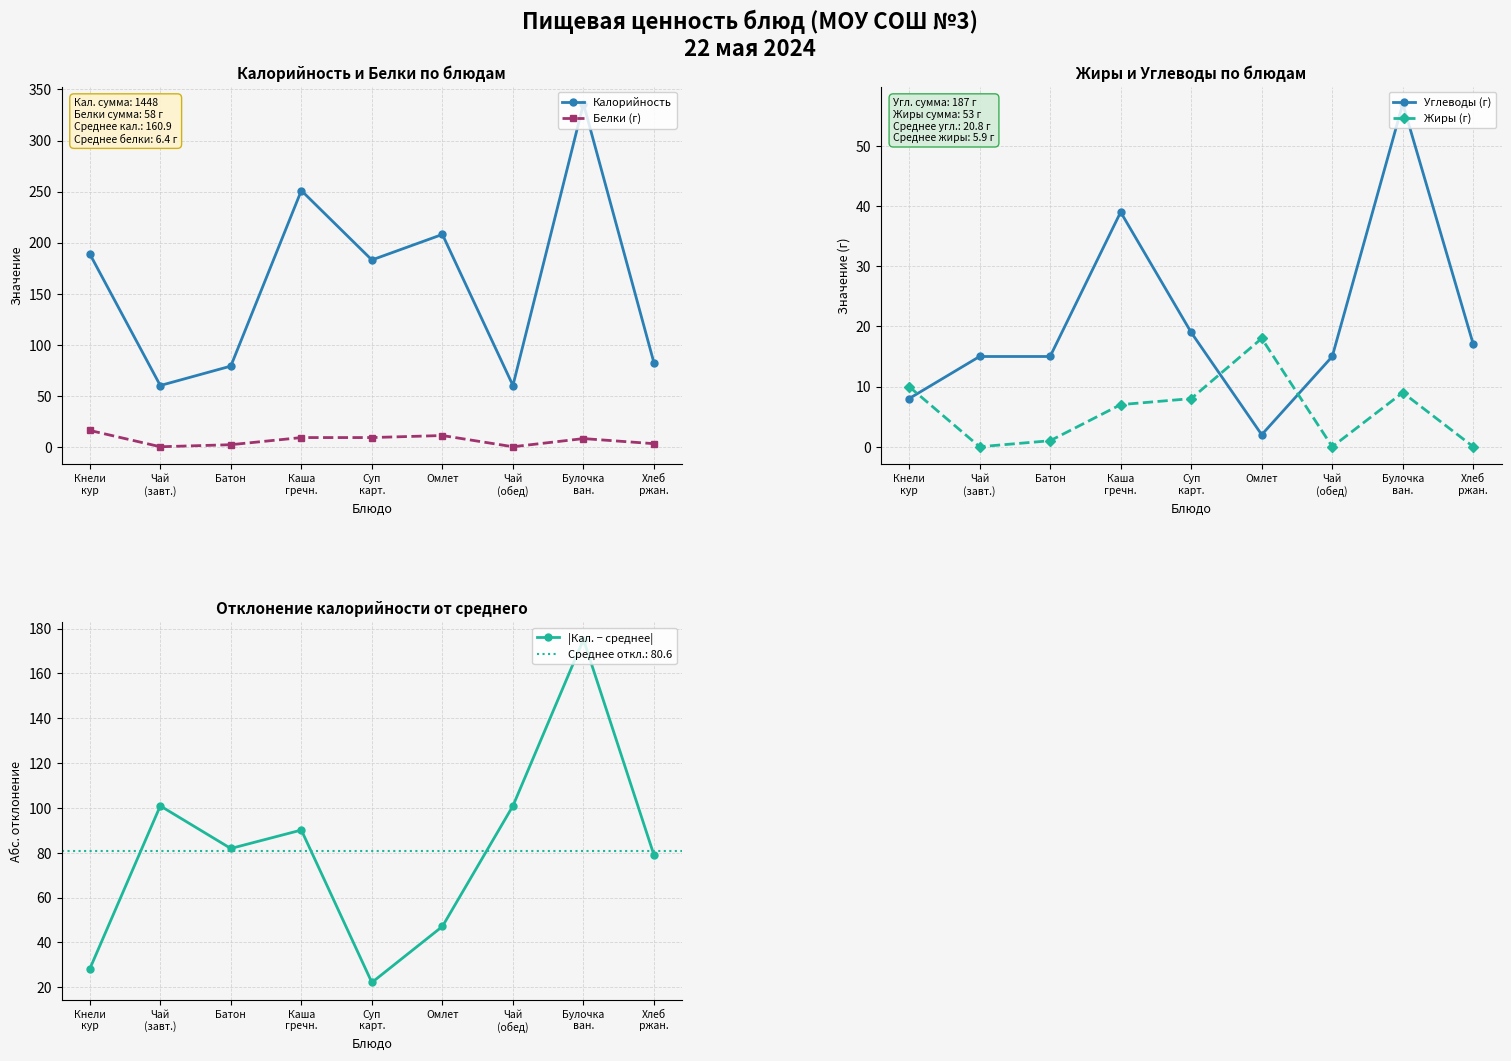

Which series ends up on top after the final intersection of Жиры (г) and Углеводы (г)?

Углеводы (г)